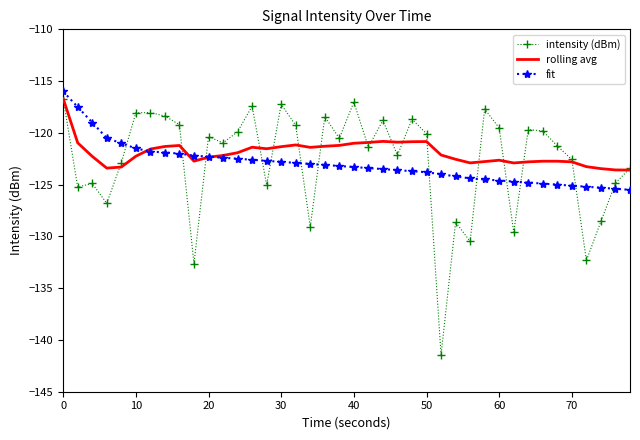

After their last crossing, which series has the higher values: rolling avg or fit?

rolling avg